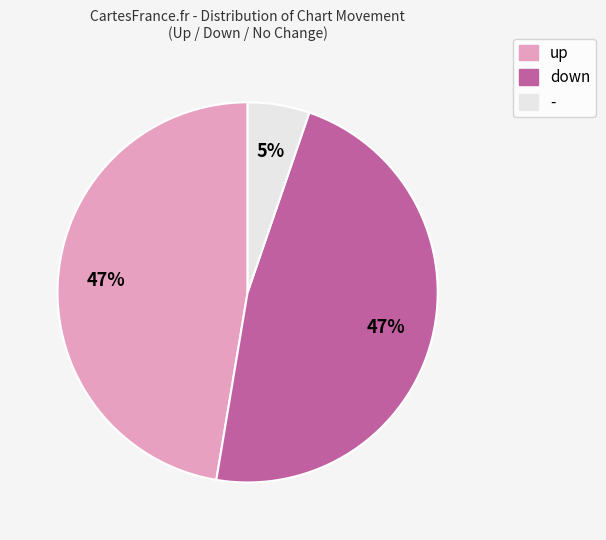

True or false: up accounts for 37% of the total.

False